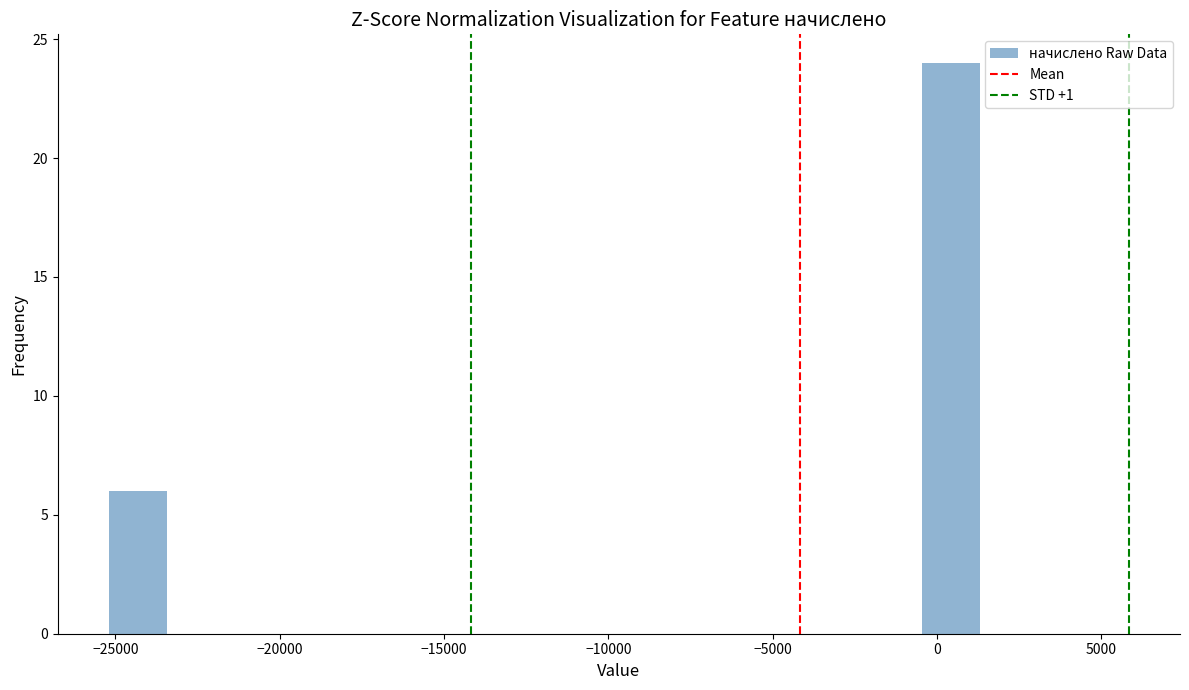

Read against the x-axis, roughly where is the centre of the tallest bar?

500